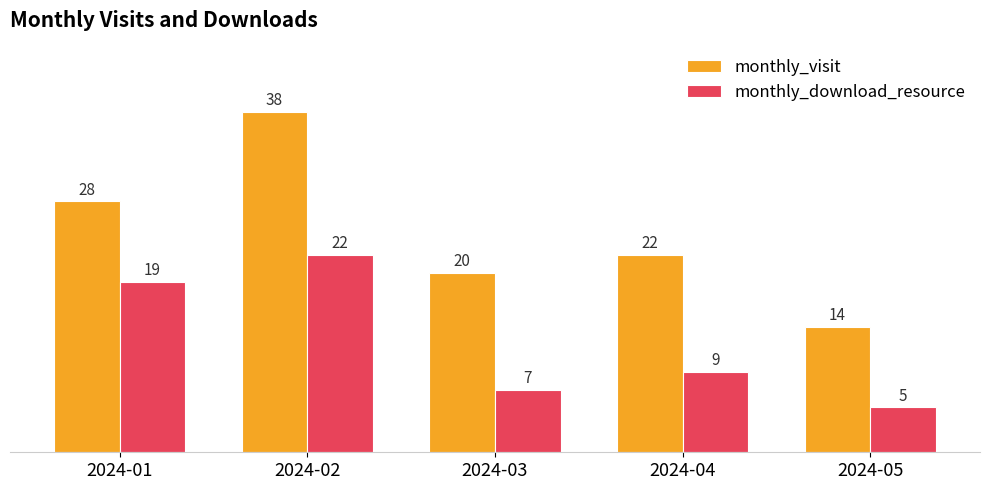

Rank the series by their maximum value, from highest to lowest.

monthly_visit, monthly_download_resource